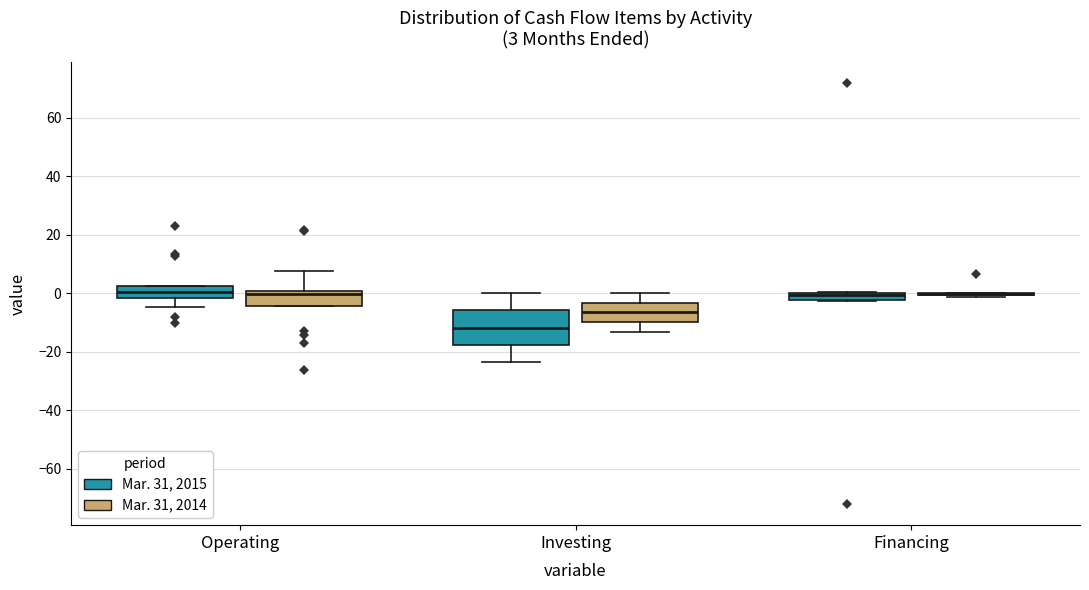

Comparing the boxes themselves (not the whiskers), which one is the tallest?

Investing (Mar. 31, 2015)